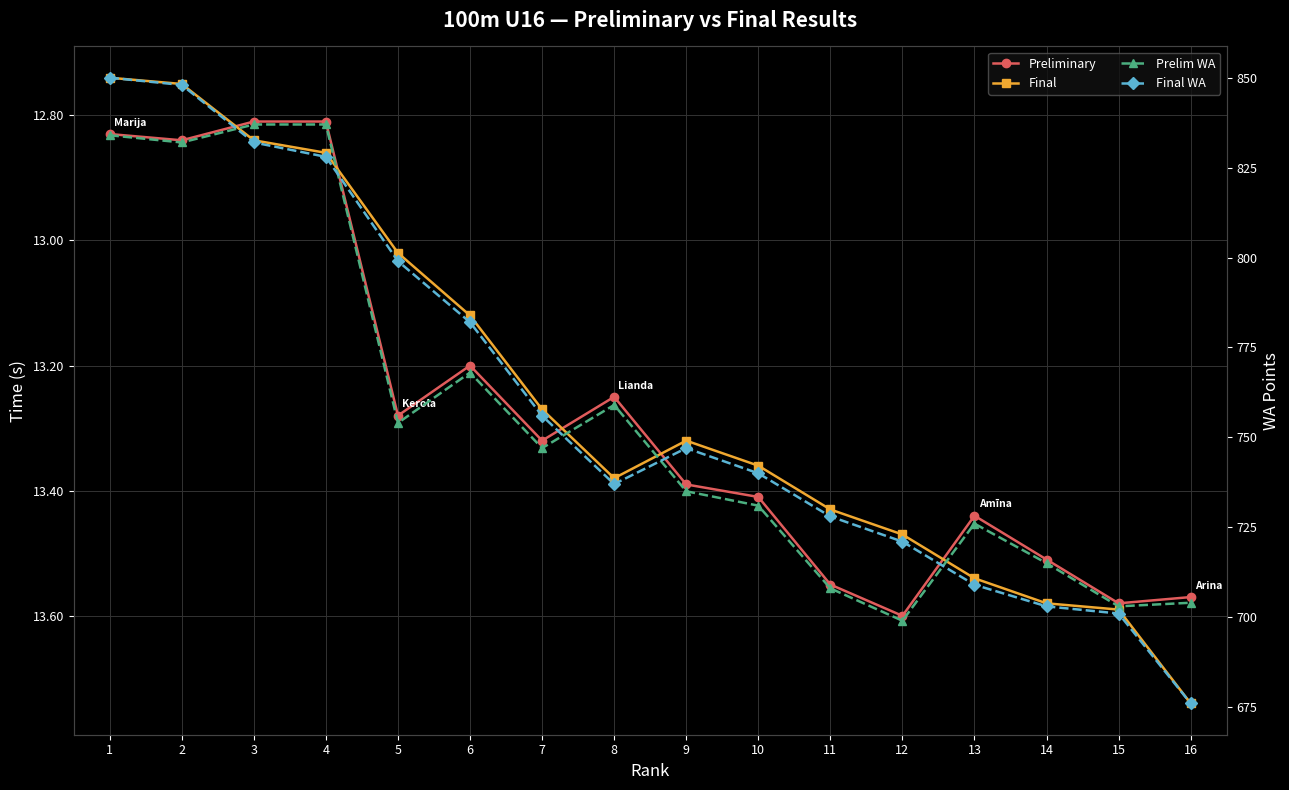

Reading left to right, extract all data points from this chart.

Preliminary: 1=12.8	2=12.8	3=12.8	4=12.8	5=13.3	6=13.2	7=13.3	8=13.2	9=13.4	10=13.4	11=13.6	12=13.6	13=13.4	14=13.5	15=13.6	16=13.6
Final: 1=12.7	2=12.8	3=12.8	4=12.9	5=13.0	6=13.1	7=13.3	8=13.4	9=13.3	10=13.4	11=13.4	12=13.5	13=13.5	14=13.6	15=13.6	16=13.7
Prelim WA: 1=834.0	2=832.0	3=837.0	4=837.0	5=754.0	6=768.0	7=747.0	8=759.0	9=735.0	10=731.0	11=708.0	12=699.0	13=726.0	14=715.0	15=703.0	16=704.0
Final WA: 1=850.0	2=848.0	3=832.0	4=828.0	5=799.0	6=782.0	7=756.0	8=737.0	9=747.0	10=740.0	11=728.0	12=721.0	13=709.0	14=703.0	15=701.0	16=676.0